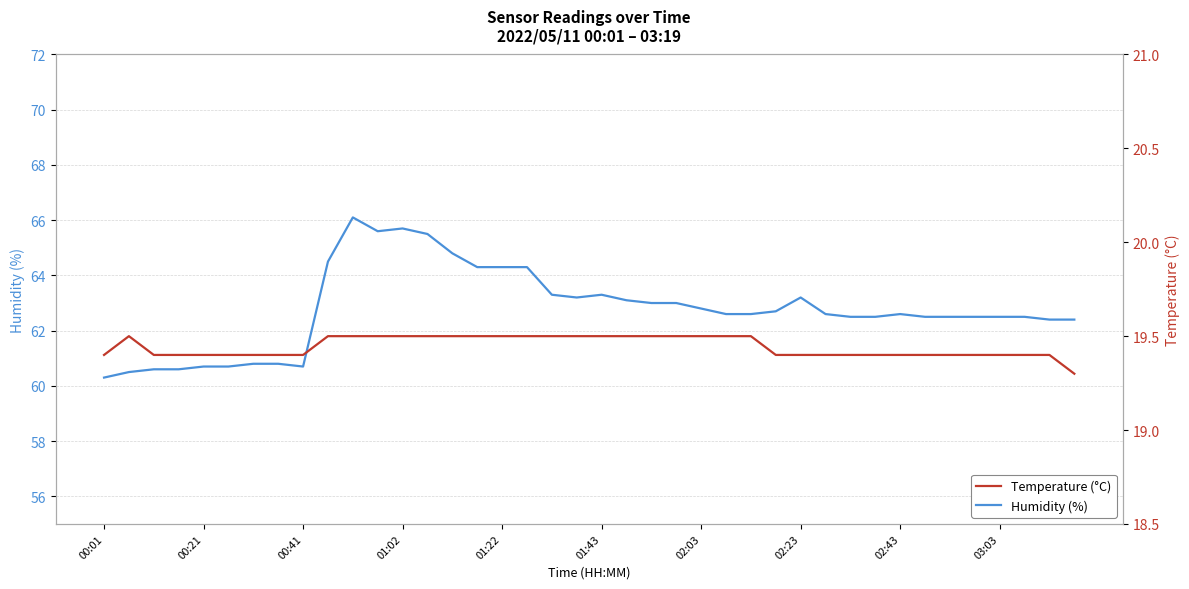

True or false: Humidity (%) has a value of 29.0 at 01:43.

False